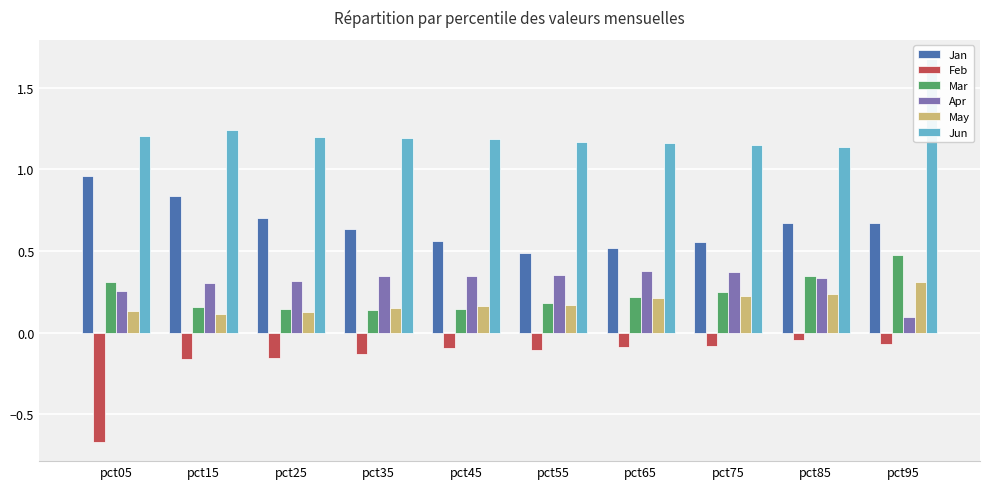

The May series shows 0.2 at pct25. True or false?

False